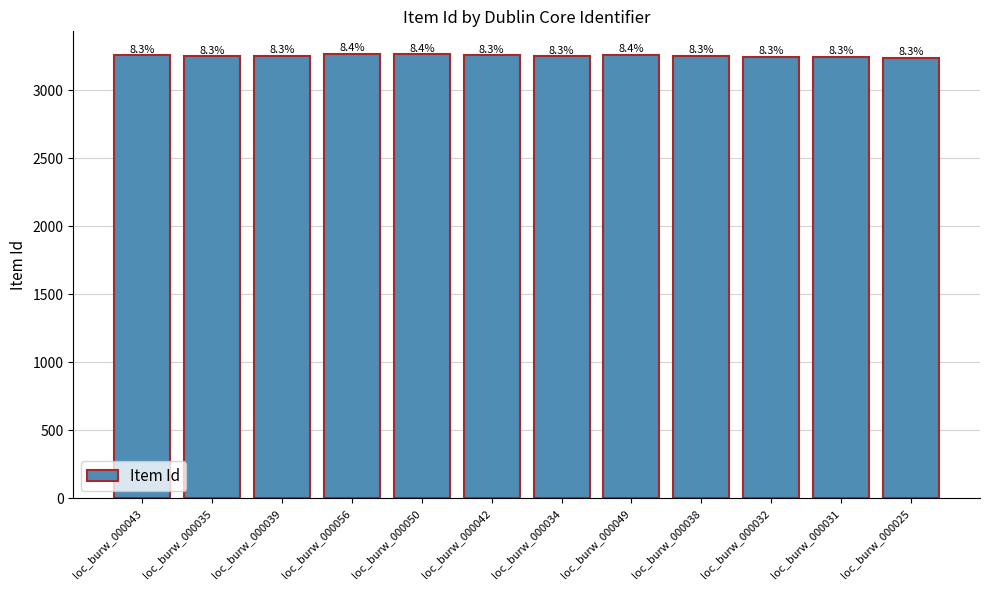

Are the bars horizontal?

No